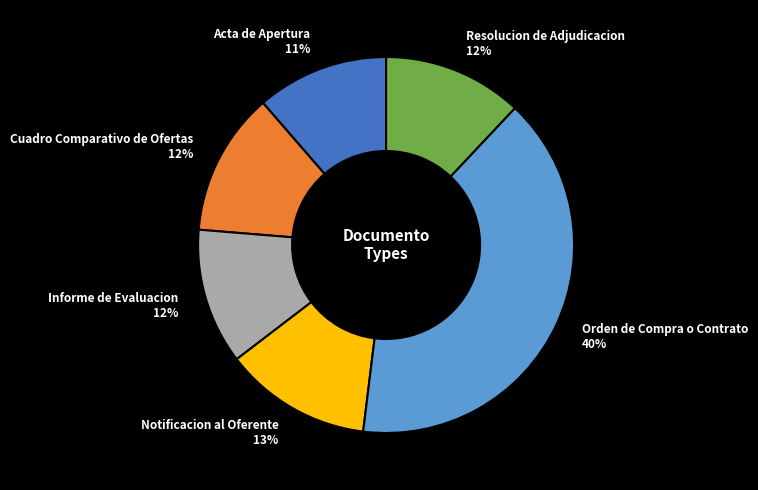

Does Resolucion de Adjudicacion 12% represent more than half of the total?

No